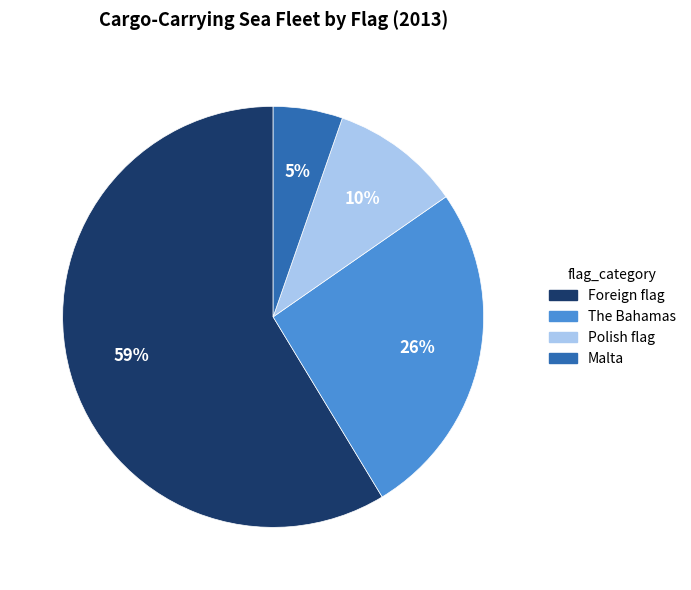

To the nearest percent, what is the combined percentage of Polish flag and Foreign flag?

69%